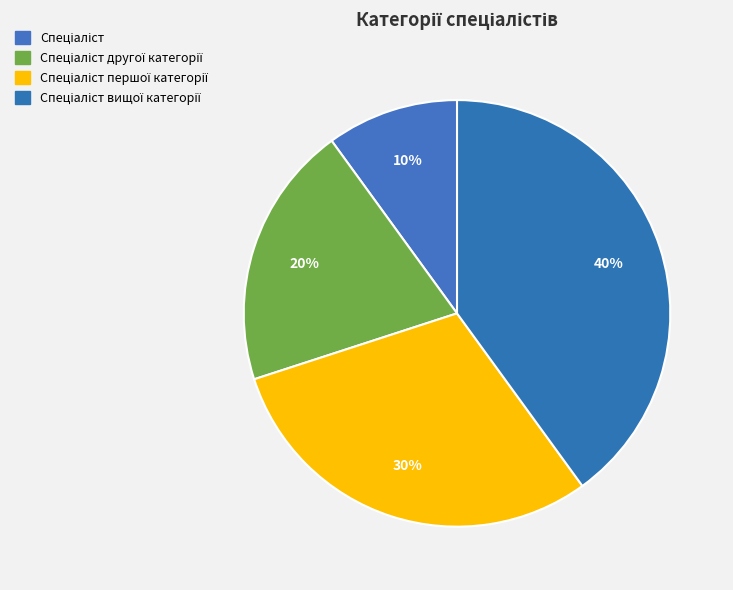

To the nearest percent, what portion does Спеціаліст вищої категорії represent?

40%